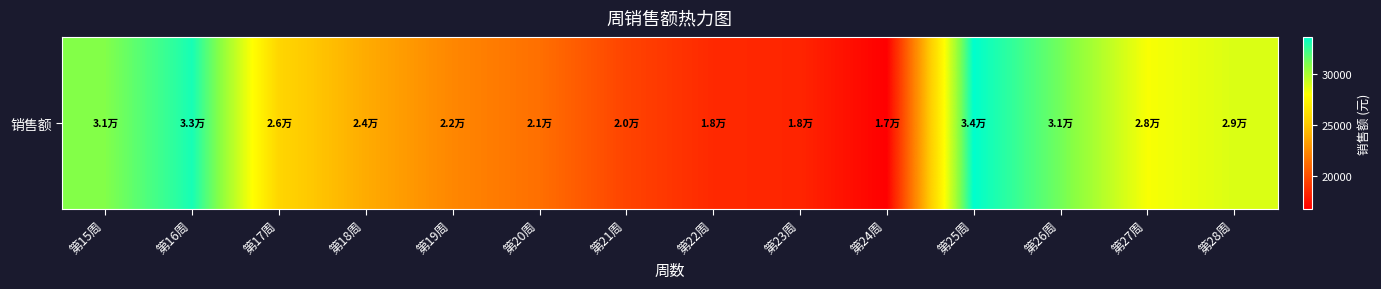

List the labels in order of value, largest first.

第25周, 第16周, 第26周, 第15周, 第28周, 第27周, 第17周, 第18周, 第19周, 第20周, 第21周, 第22周, 第23周, 第24周